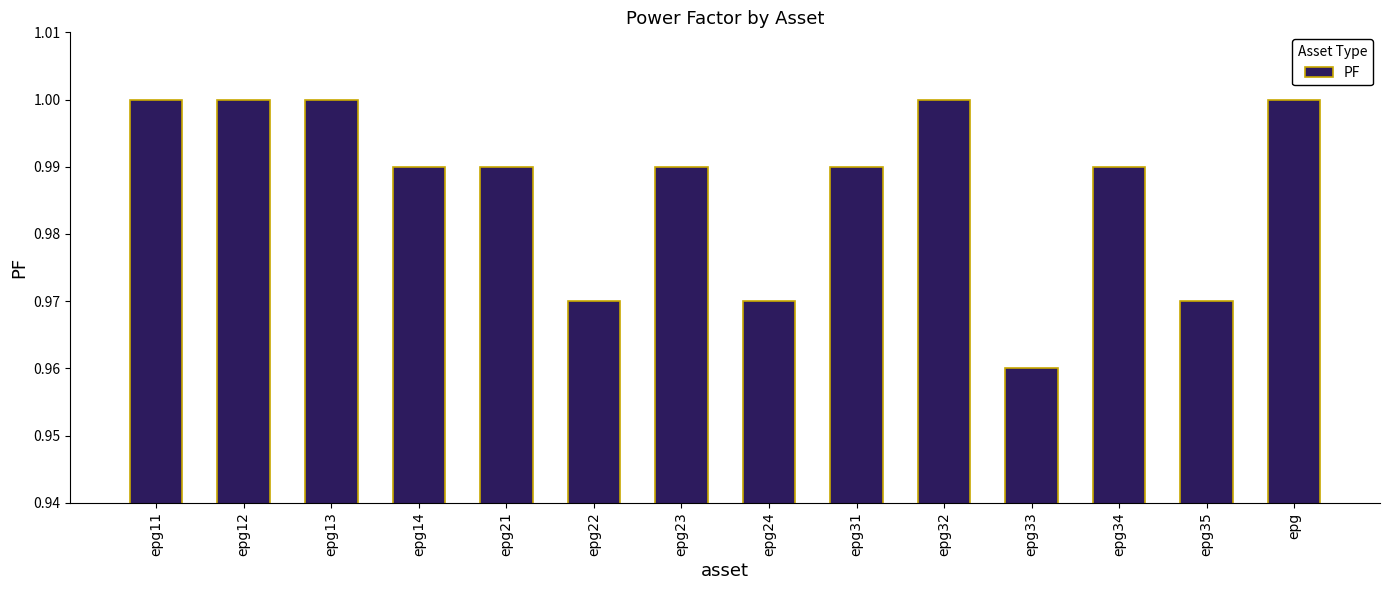

The value at epg23 is 0.7. True or false?

False